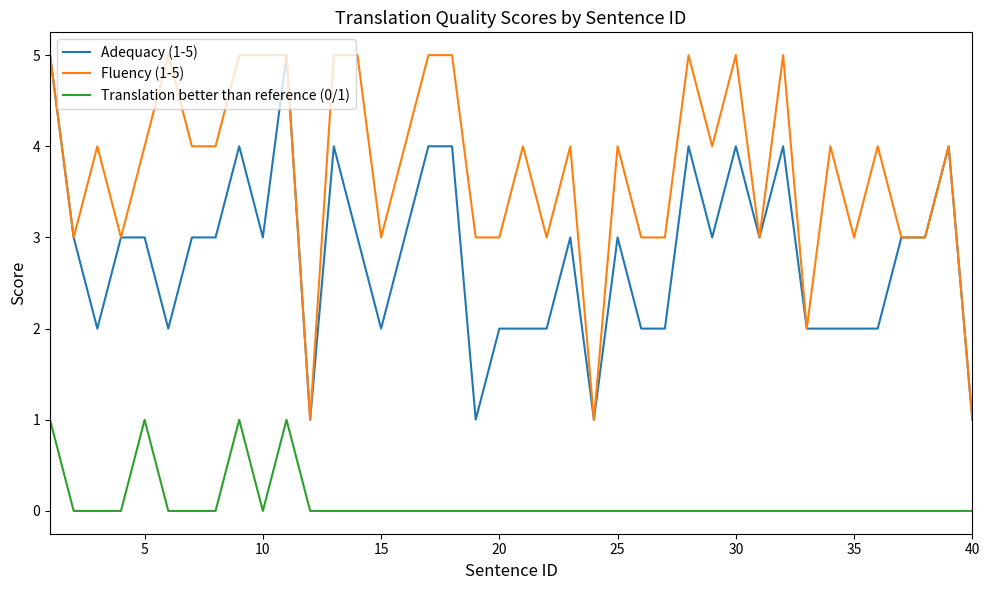

Reading left to right, list all the values displayed in this chart.

Adequacy (1-5): 5	3	2	3	3	2	3	3	4	3	5	1	4	3	2	3	4	4	1	2	2	2	3	1	3	2	2	4	3	4	3	4	2	2	2	2	3	3	4	1
Fluency (1-5): 5	3	4	3	4	5	4	4	5	5	5	1	5	5	3	4	5	5	3	3	4	3	4	1	4	3	3	5	4	5	3	5	2	4	3	4	3	3	4	1
Translation better than reference (0/1): 1	0	0	0	1	0	0	0	1	0	1	0	0	0	0	0	0	0	0	0	0	0	0	0	0	0	0	0	0	0	0	0	0	0	0	0	0	0	0	0